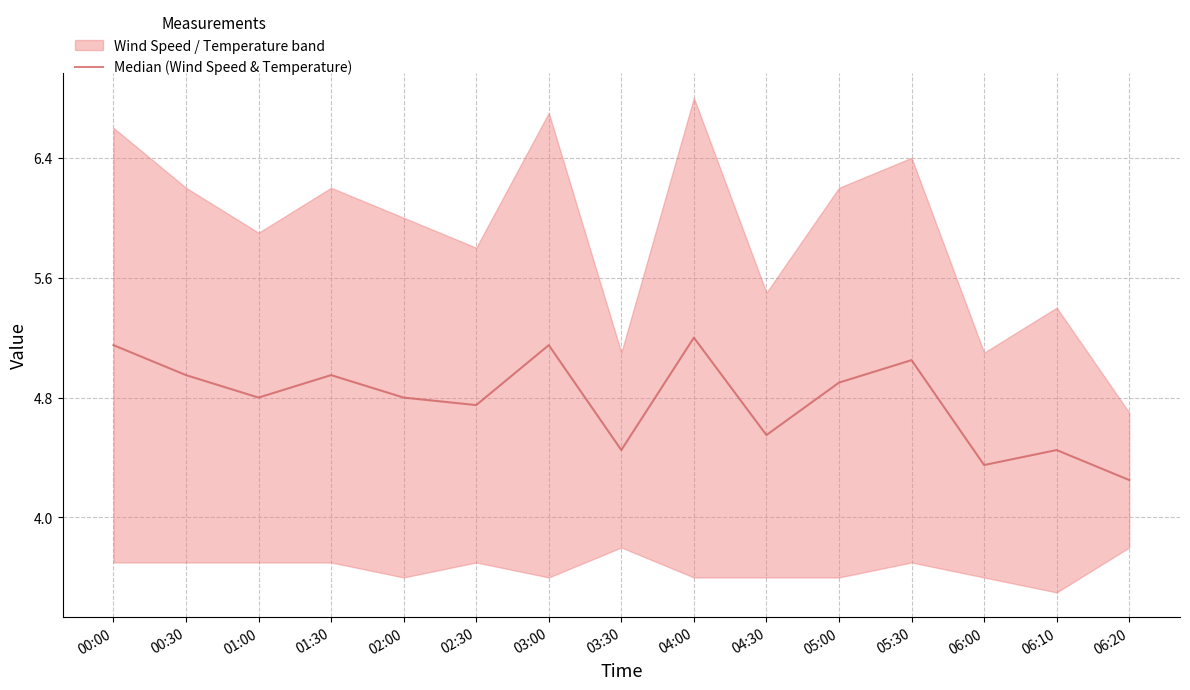

Reading left to right, list all the values displayed in this chart.

5.2	5.0	4.8	5.0	4.8	4.8	5.2	4.4	5.2	4.5	4.9	5.1	4.3	4.5	4.2